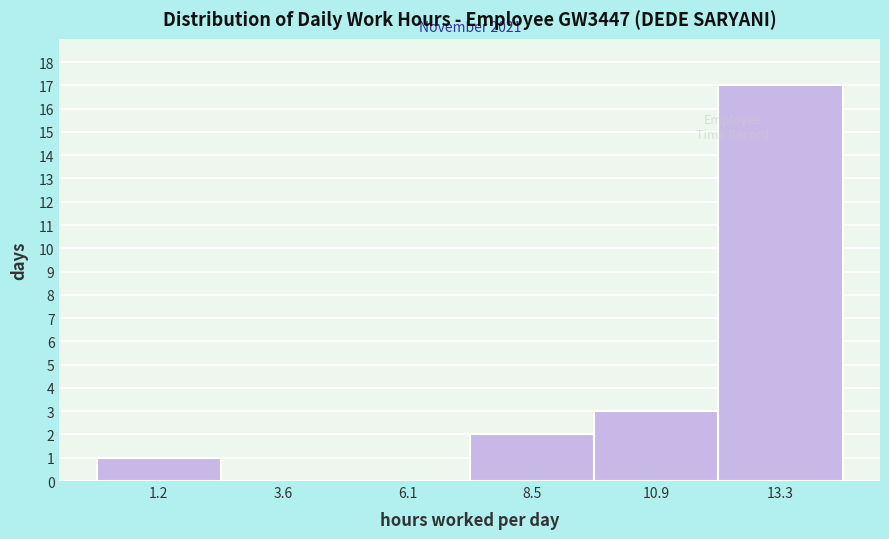

Over which range of the x-axis is the bar tallest?

12.0 to 14.5